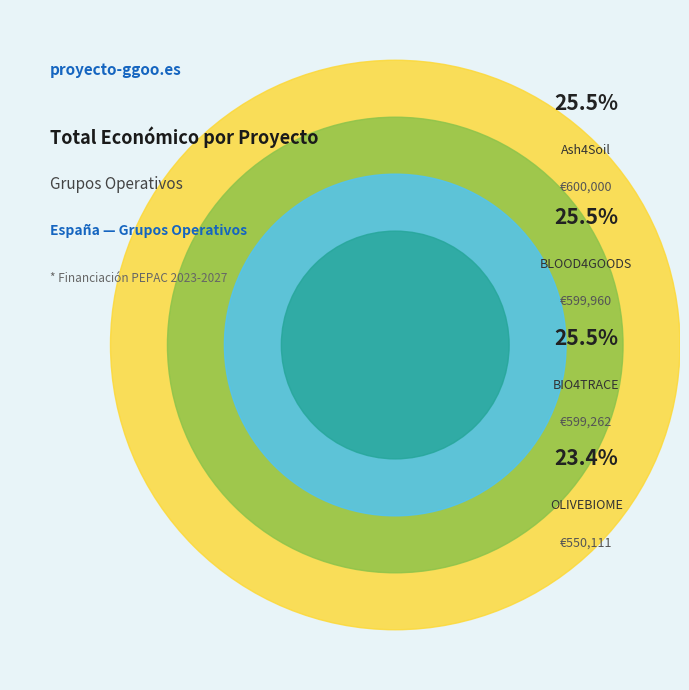

Count the number of slices in the pie.

4